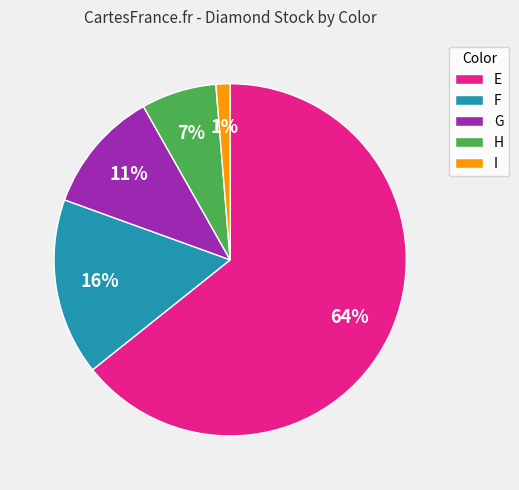

Does E account for over 50% of the chart?

Yes